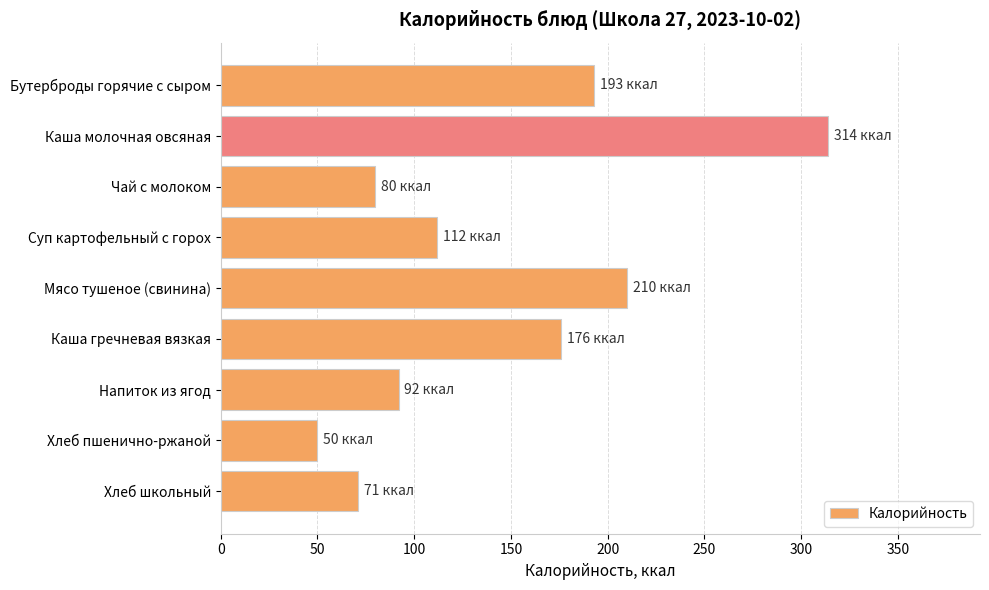

What is the difference between the values at Суп картофельный с горох and Бутерброды горячие с сыром?

81